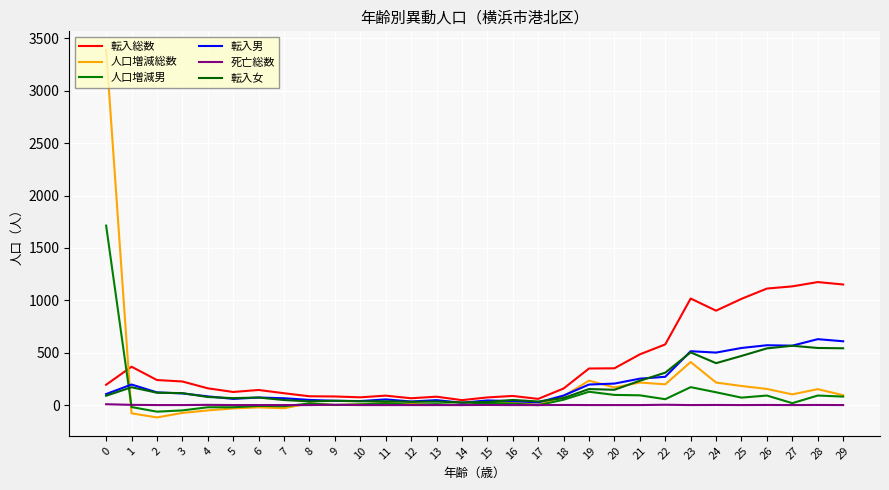

Reading left to right, transcribe all the data shown in this chart.

転入総数: 194	366	239	225	160	125	144	113	84	82	74	90	65	80	47	73	87	59	158	349	351	484	579	1017	901	1014	1112	1133	1174	1151
人口増減総数: 3392	-79	-118	-75	-51	-32	-22	-30	16	0	8	19	12	1	4	10	25	3	85	233	168	215	198	411	215	182	154	102	152	94
人口増減男: 1713	-19	-63	-51	-21	-21	-8	-11	15	1	6	18	3	9	0	20	14	-1	51	127	97	93	56	171	122	71	91	18	91	81
転入男: 105	196	121	111	83	59	72	65	49	41	38	54	34	47	22	44	38	25	91	196	205	252	270	514	501	545	571	567	629	609
死亡総数: 8	2	0	0	2	0	0	0	0	3	0	0	0	0	0	1	0	0	1	0	0	0	3	0	1	0	1	0	1	0
転入女: 89	170	118	114	77	66	72	48	35	41	36	36	31	33	25	29	49	34	67	153	146	232	309	503	400	469	541	566	545	542